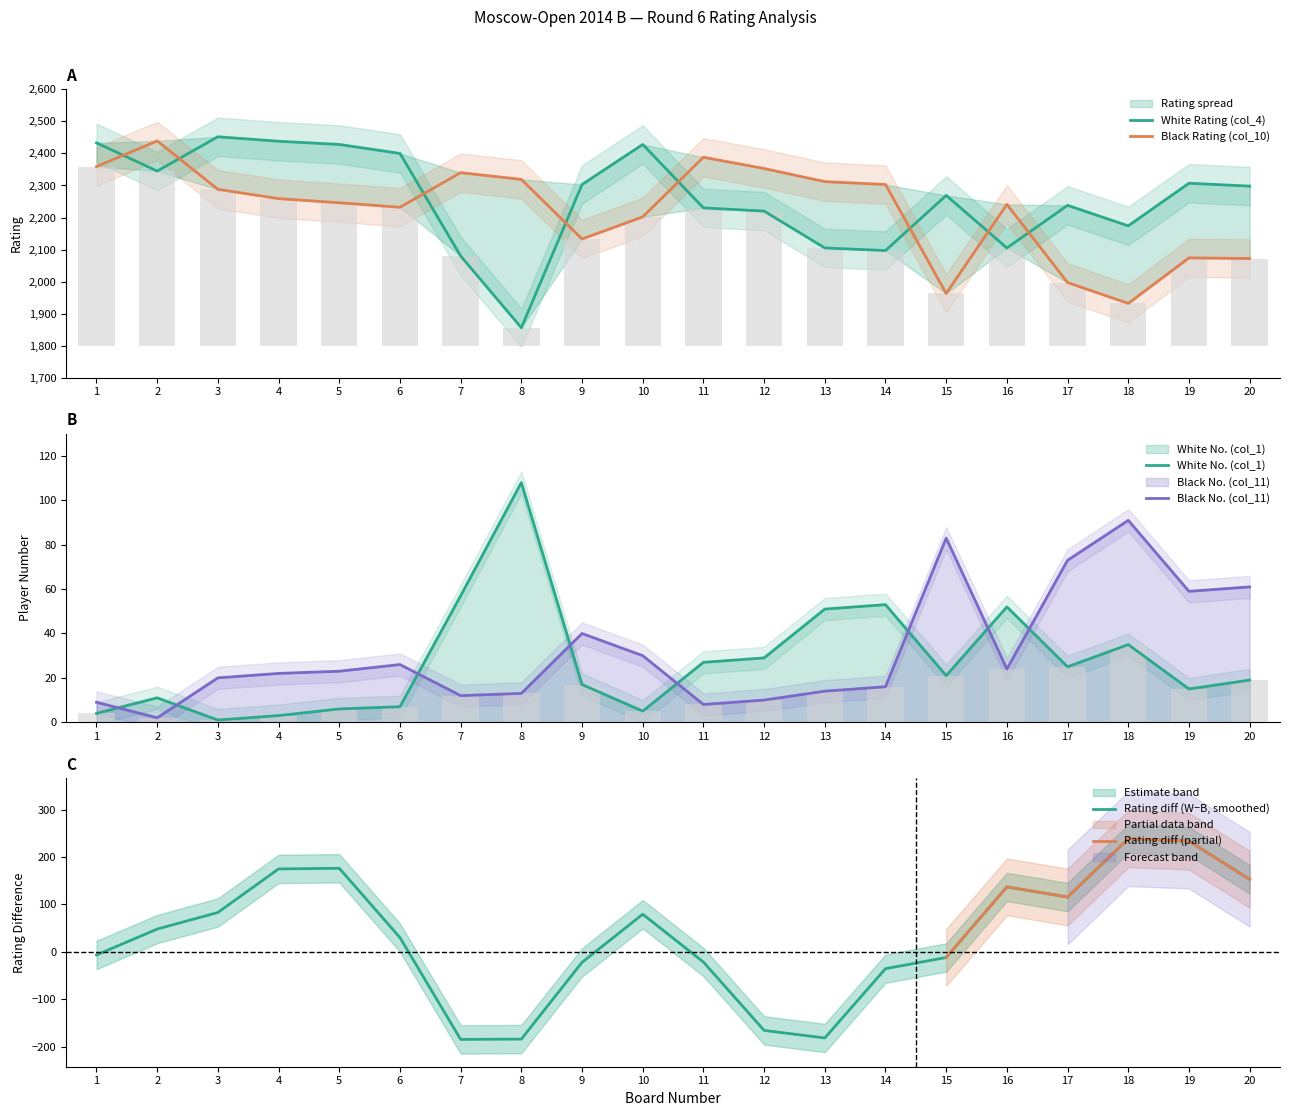

What is the smallest value displayed?

1